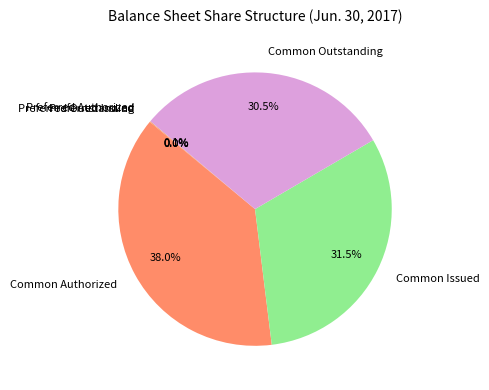

What is the ratio of the value at Common Issued to the value at Preferred Authorized?

323.1